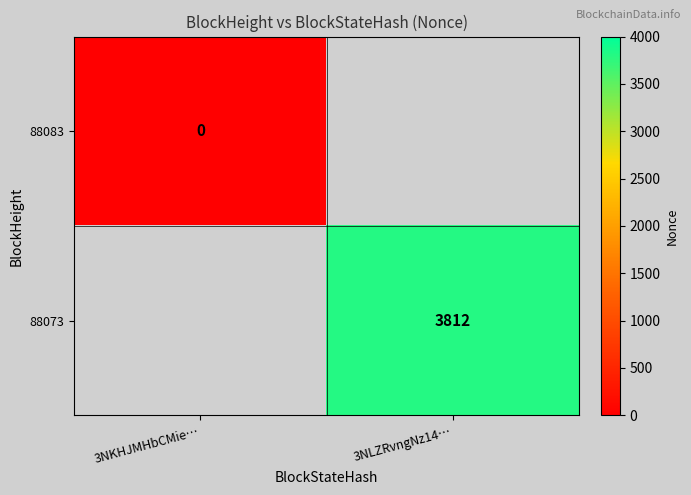

What is the greatest value displayed?

3812.0